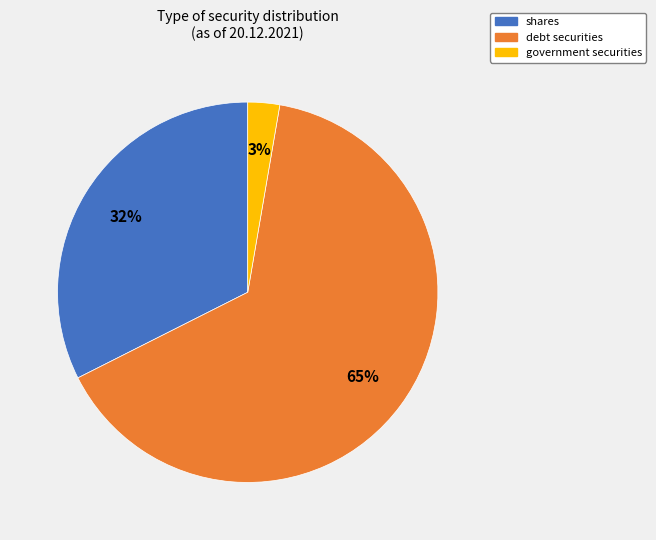

Is the sum of government securities and shares greater than half?

No